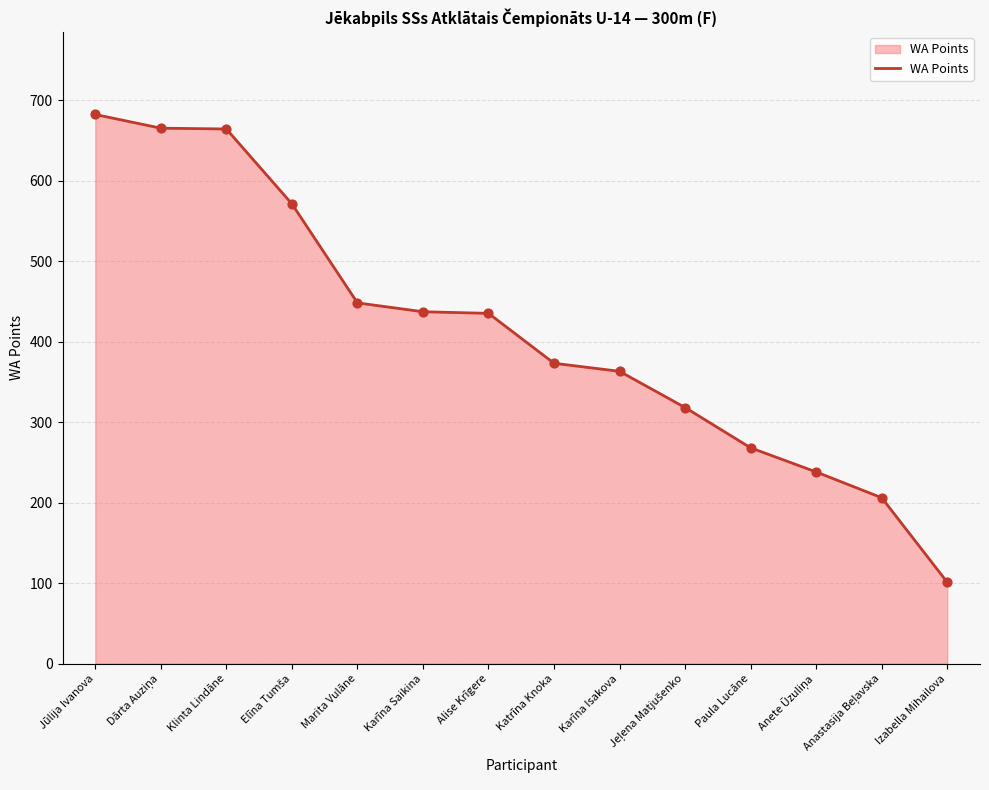

Which has a higher value, Katrīna Knoka or Karīna Isakova?

Katrīna Knoka